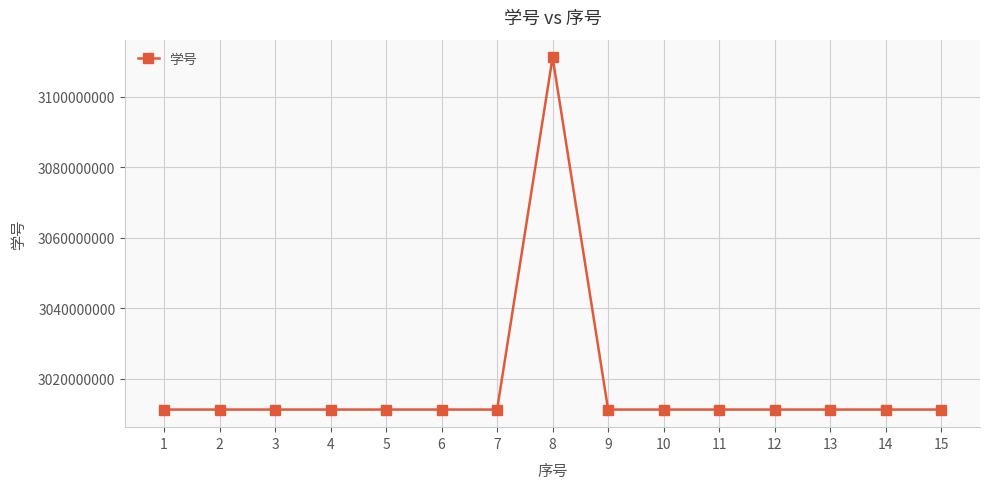

How many distinct data groups are displayed?

1